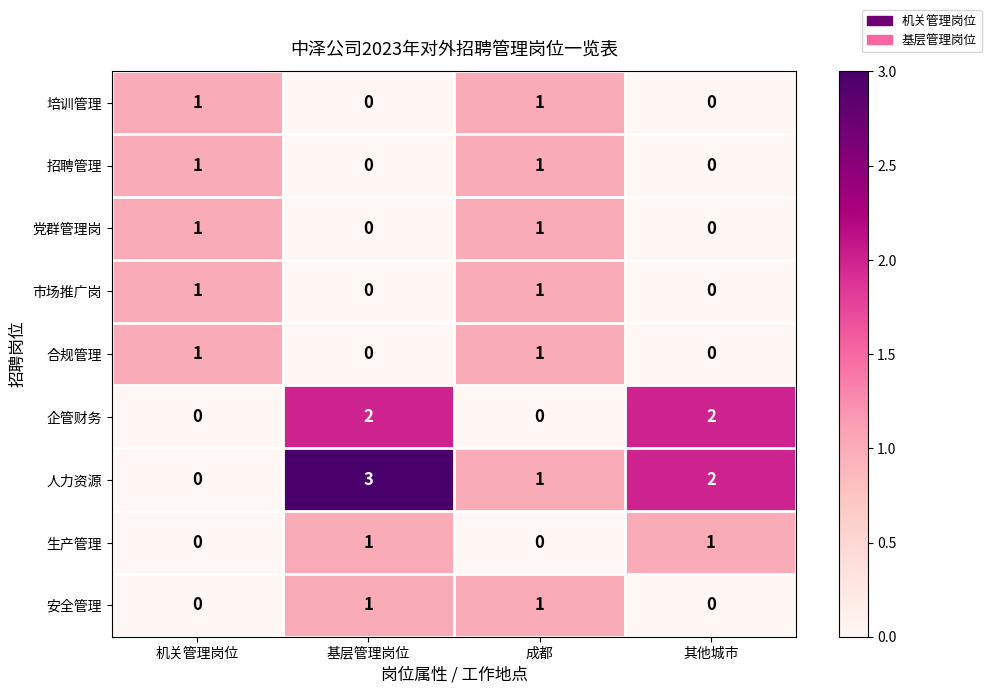

How many distinct data groups are displayed?

9